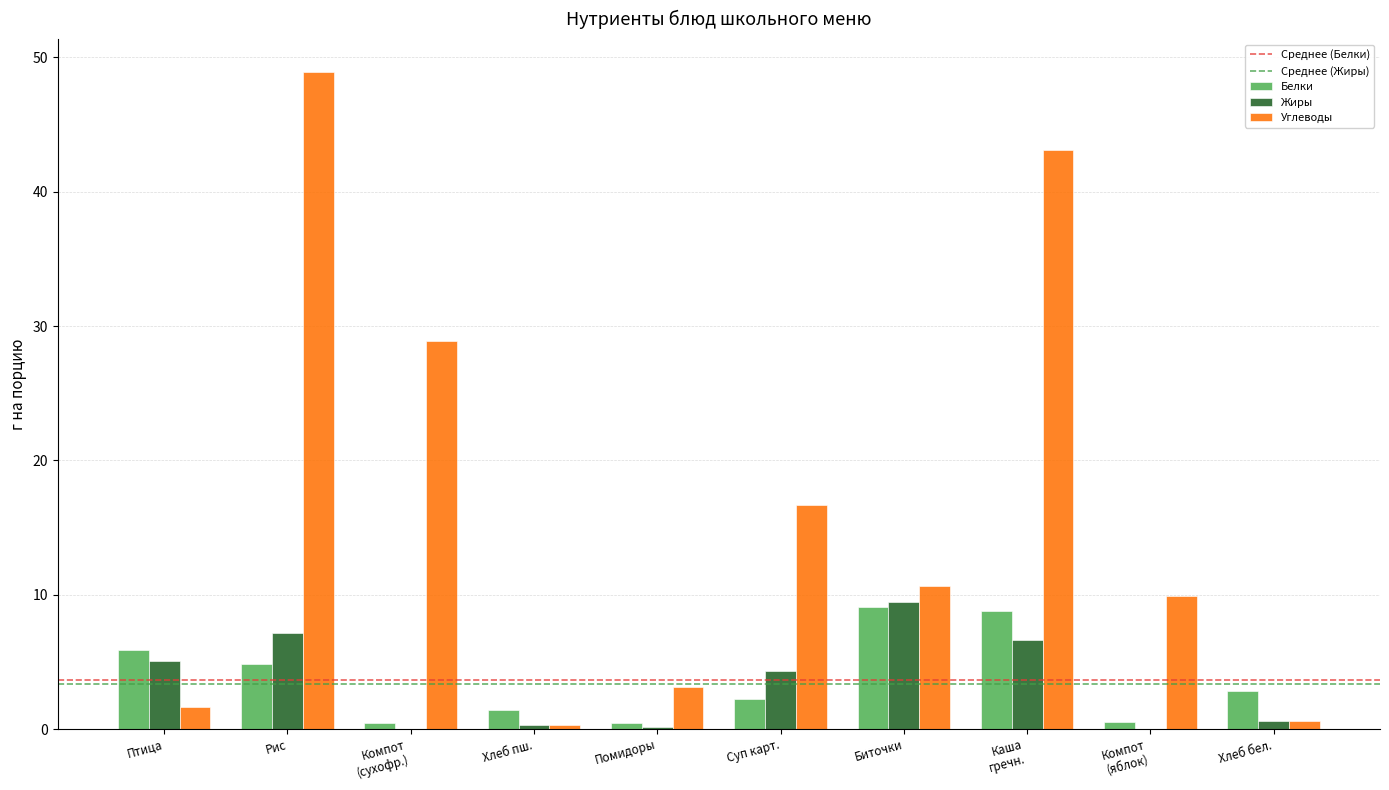

Is it true that Углеводы equals 48.9 at Рис?

True